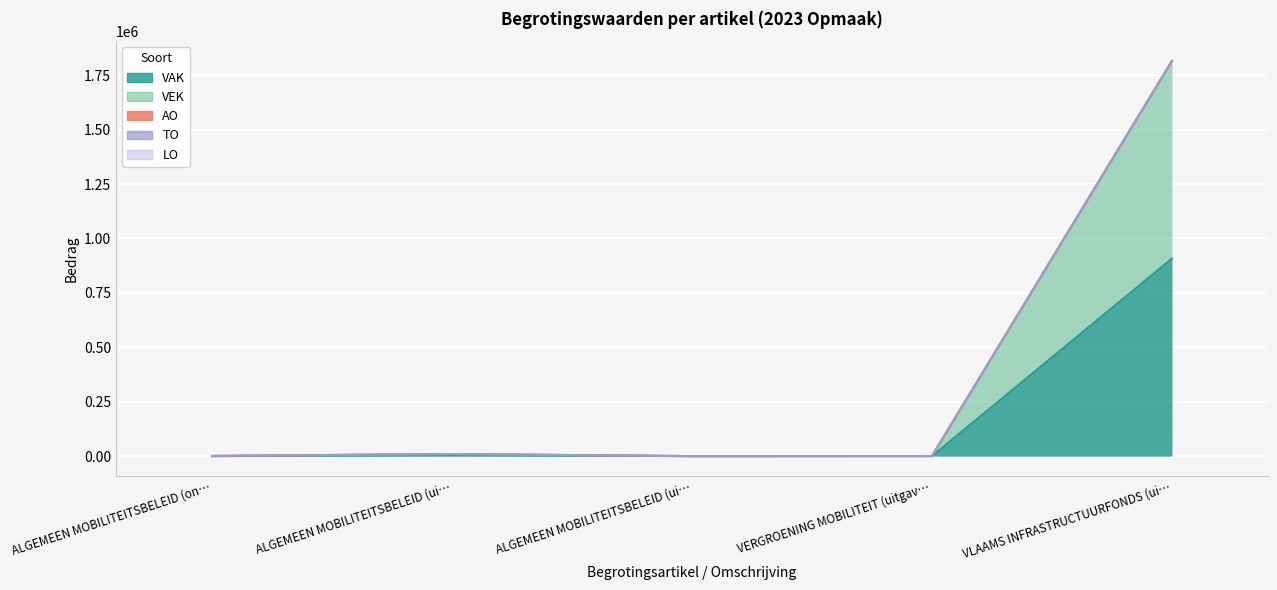

Which has a higher value, ALGEMEEN MOBILITEITSBELEID (ontvangsten) or VLAAMS INFRASTRUCTUURFONDS (uitgaven IS)?

VLAAMS INFRASTRUCTUURFONDS (uitgaven IS)